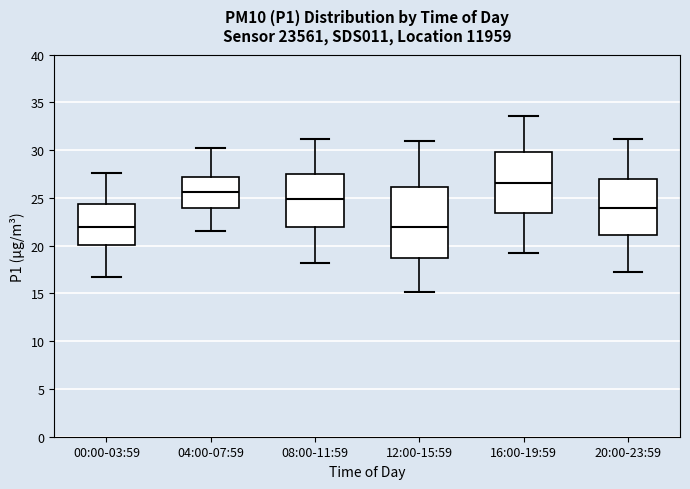

Reading left to right, read every box against the y-axis: the position of its median line, the range the box covers, and the ends of its whiskers. The values are not printed on the chart, so give them approximately, as read against the axis.

00:00-03:59: median 22.0, box 20.0 to 24.5, whiskers 16.5 to 27.5
04:00-07:59: median 25.5, box 24.0 to 27.0, whiskers 21.5 to 30.0
08:00-11:59: median 25.0, box 22.0 to 27.5, whiskers 18.0 to 31.0
12:00-15:59: median 22.0, box 18.5 to 26.0, whiskers 15.0 to 31.0
16:00-19:59: median 26.5, box 23.5 to 30.0, whiskers 19.0 to 33.5
20:00-23:59: median 24.0, box 21.0 to 27.0, whiskers 17.0 to 31.0